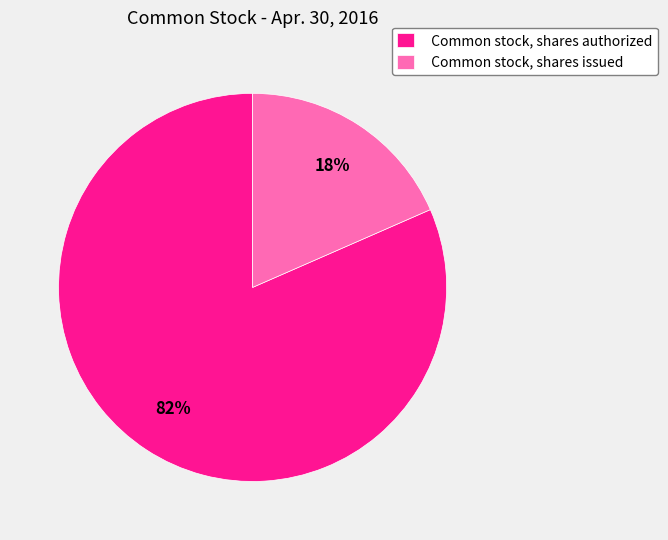

True or false: Common stock, shares issued accounts for 13% of the total.

False